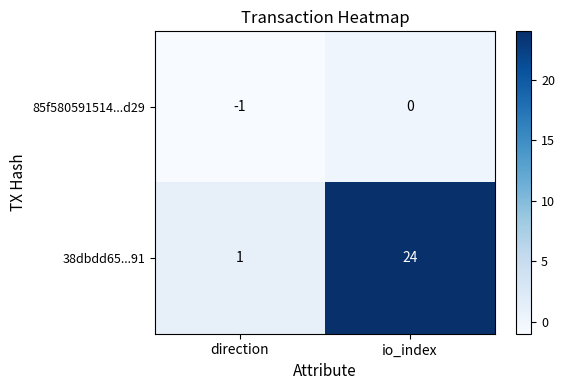

What is the sum of all 38dbdd65...91 values?

25